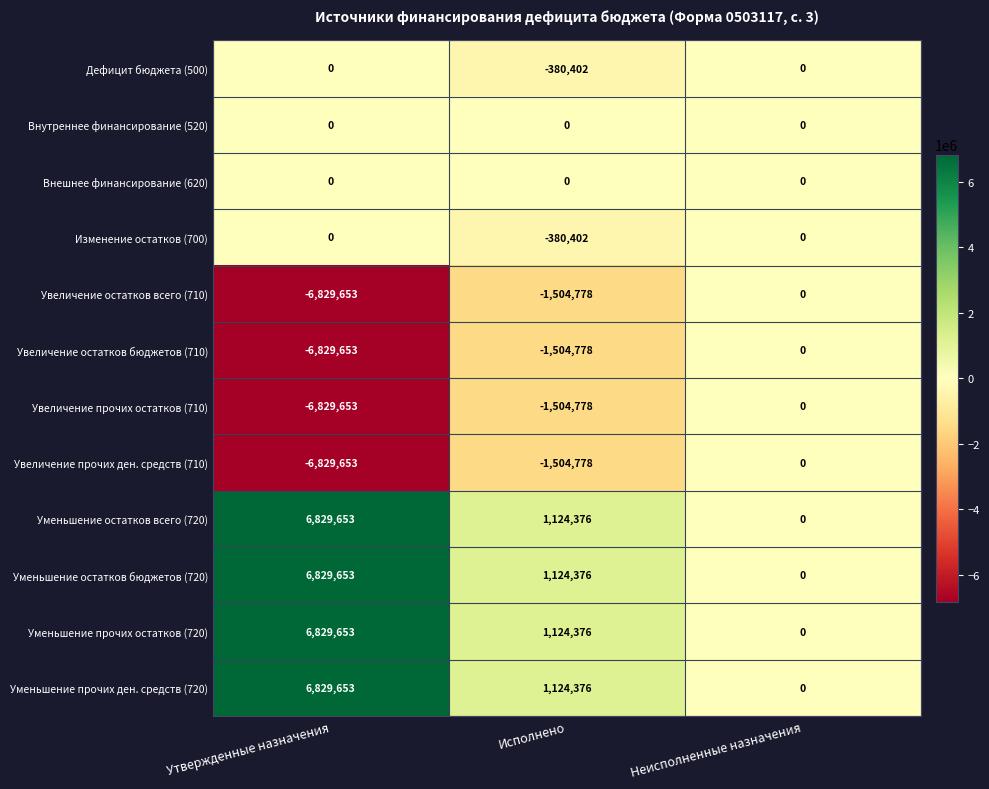

At how many categories does at least one series exceed 5049514?

1